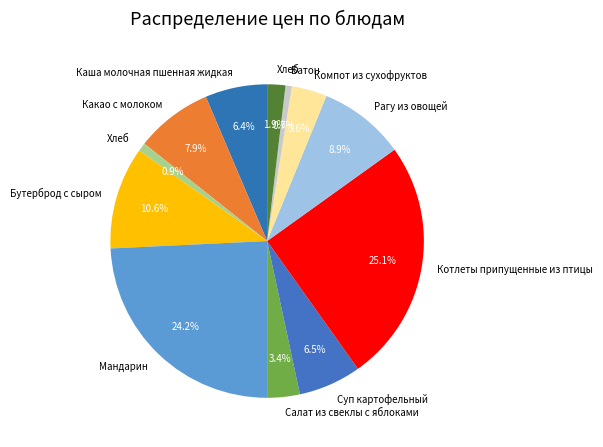

Does any single category account for the majority?

No